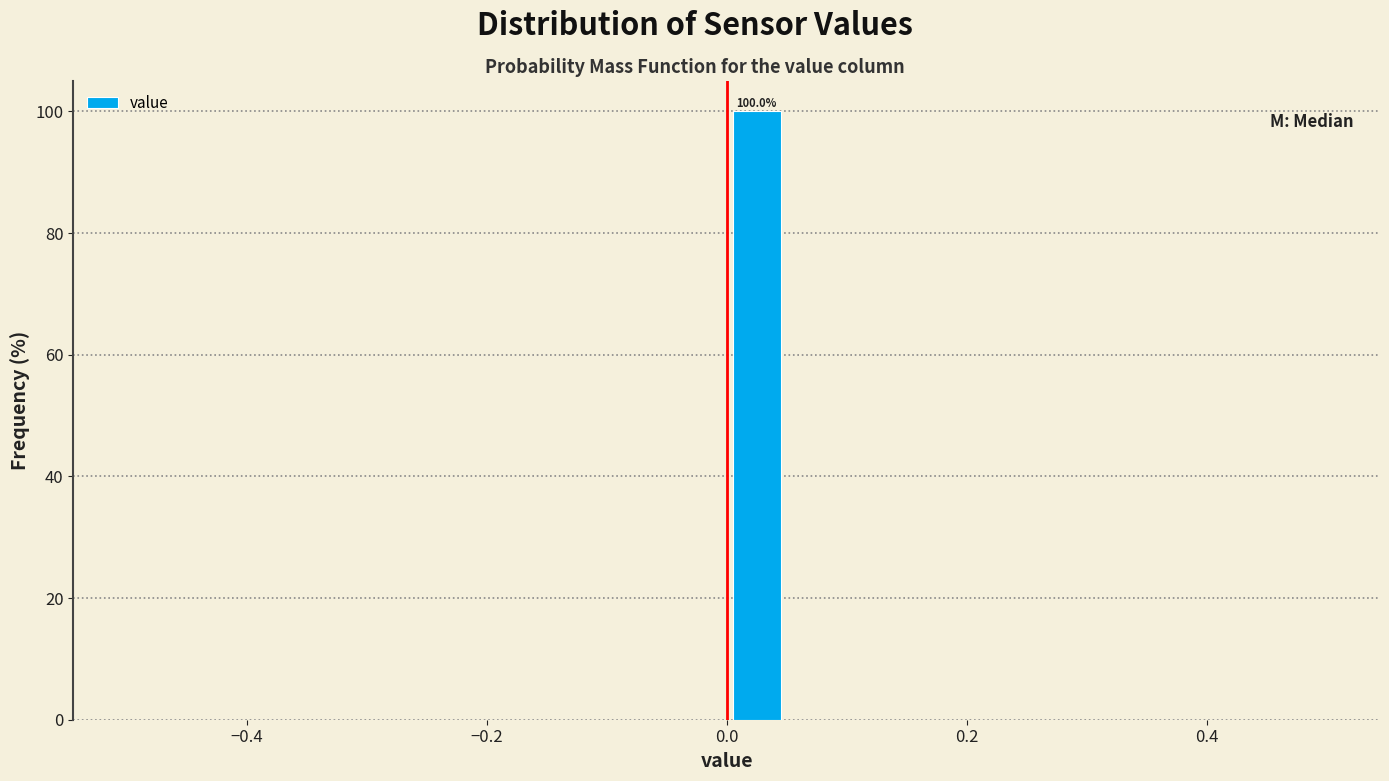

Around what value on the x-axis is the tallest bar? Give the approximate position of its centre, as read against the axis.

0.02